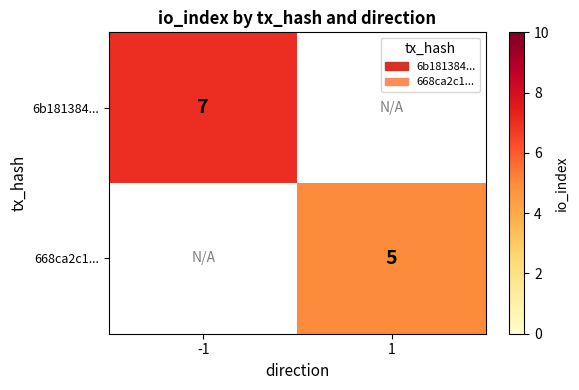

True or false: 668ca2c1... has a value of 7 at 1.

False